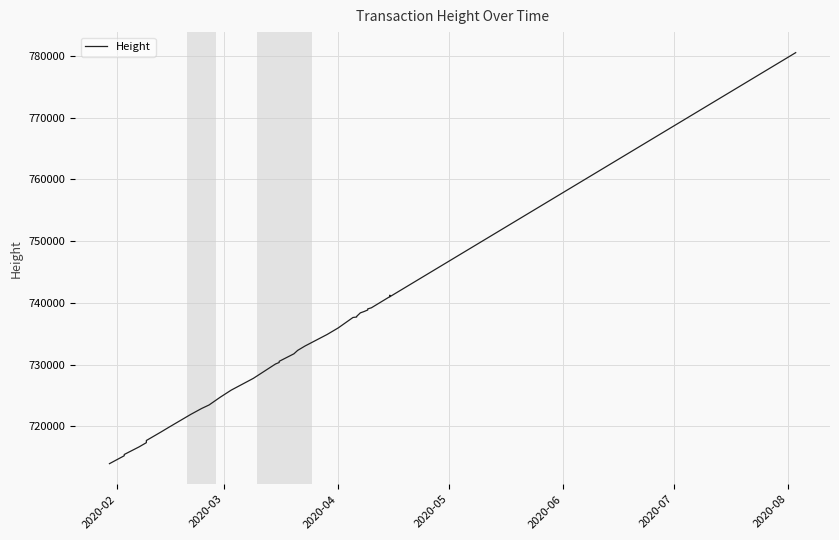

How many categories are shown in the chart?

34